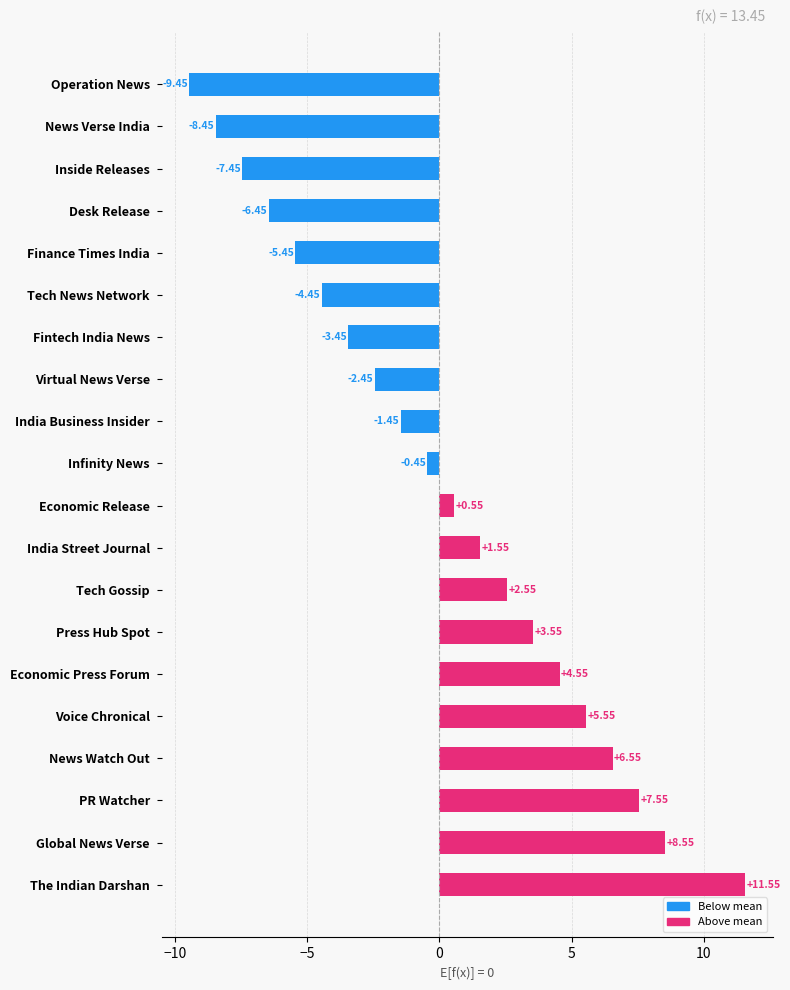

What is the ratio of the value at Press Hub Spot to the value at Tech Gossip?

1.4